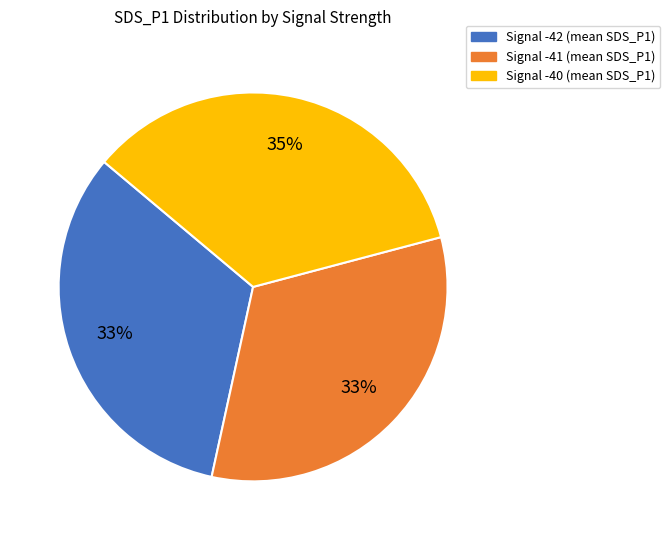

To the nearest percent, what is the average slice percentage?

33%